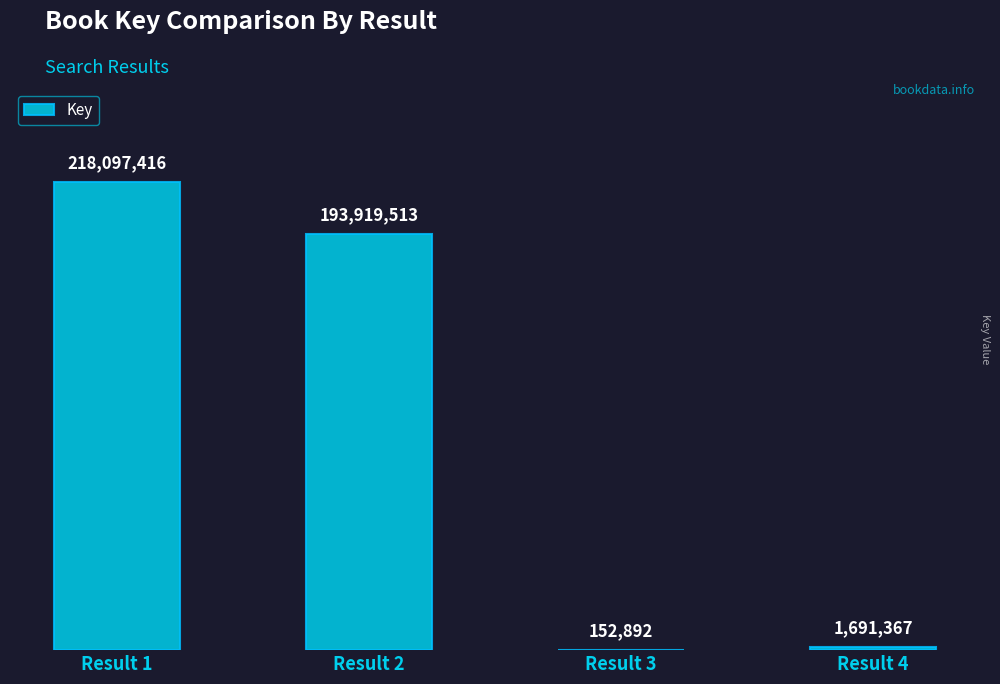

What is the sum of the values at Result 1 and Result 2?

412016929